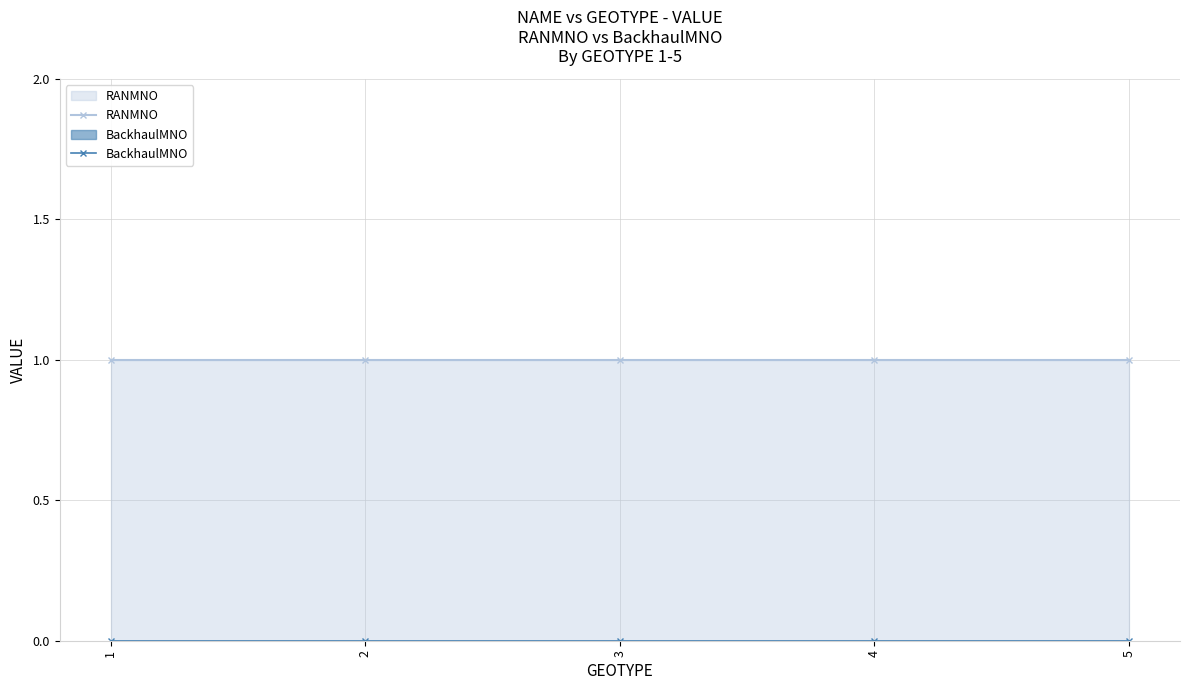

True or false: BackhaulMNO and RANMNO cross at least once.

False